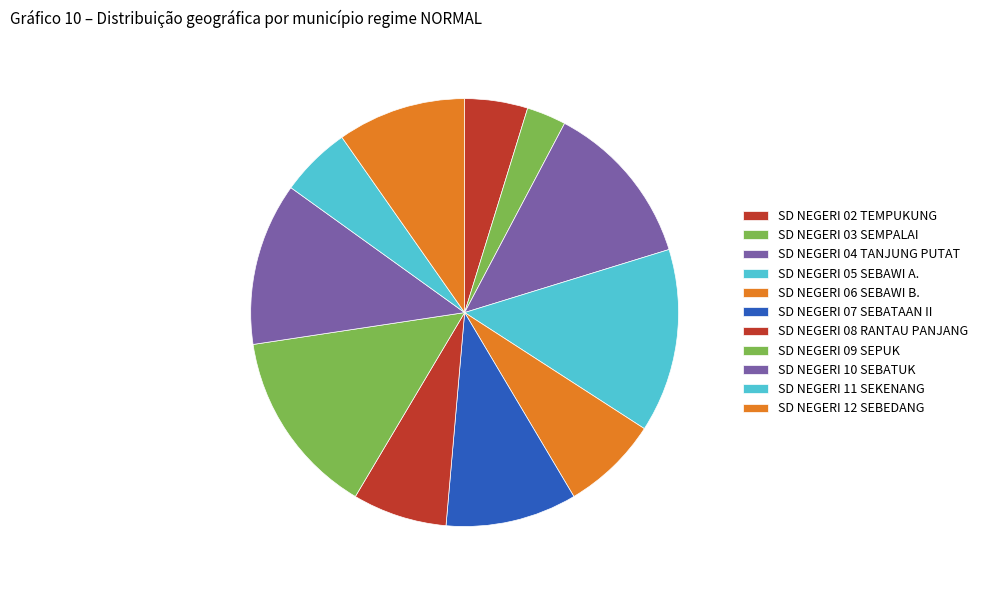

What percentage do SD NEGERI 09 SEPUK and SD NEGERI 03 SEMPALAI together represent?

17.1%